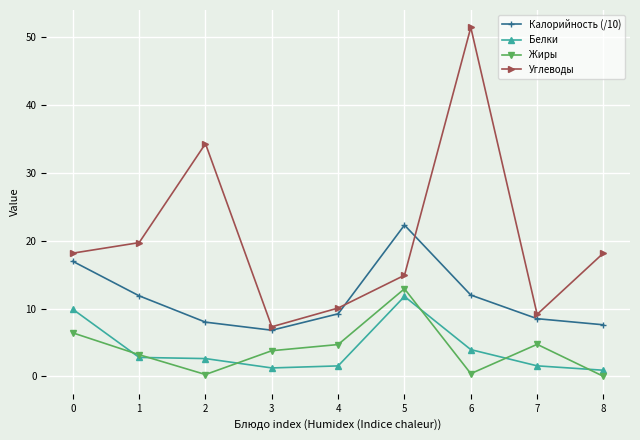

True or false: Калорийность (/10) has more than 0 points higher than both neighbors.

True